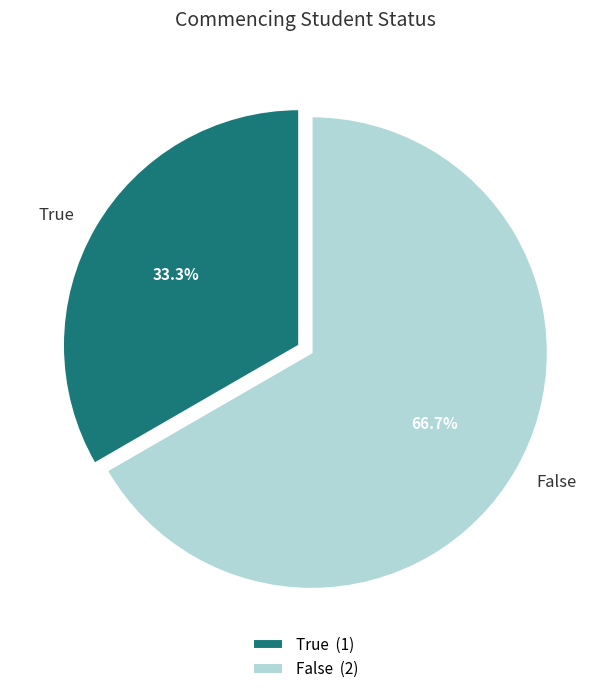

What is the smallest slice in the pie chart?

True